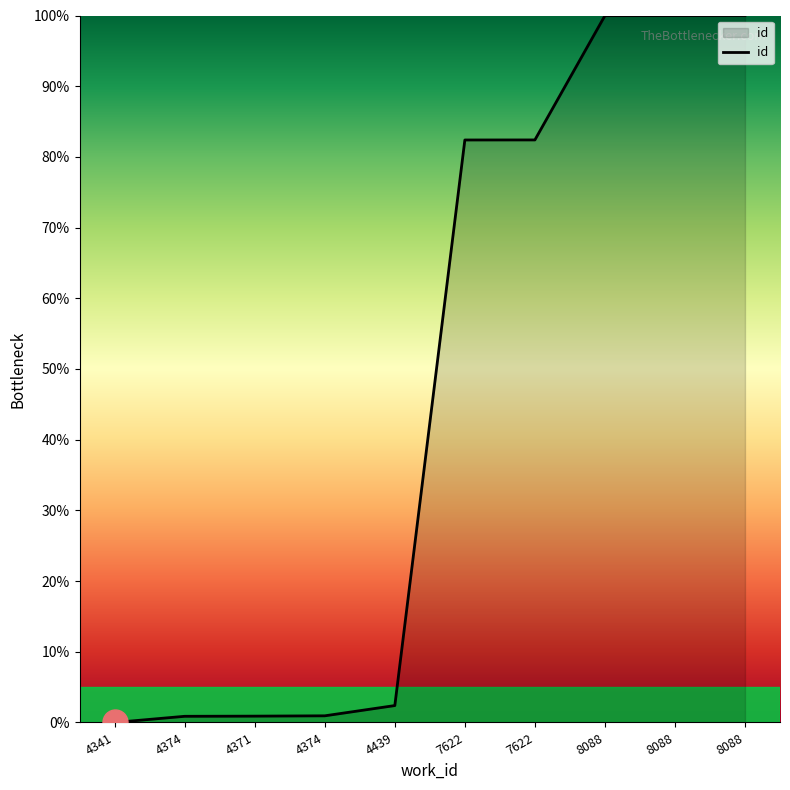

How many values are above zero?

9